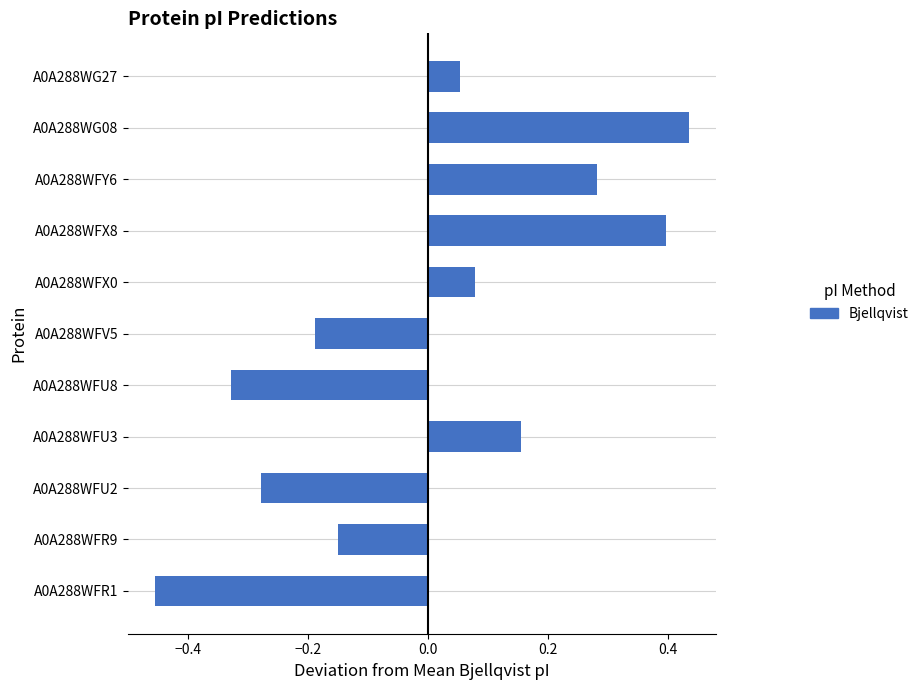

How many positive values are there?

6